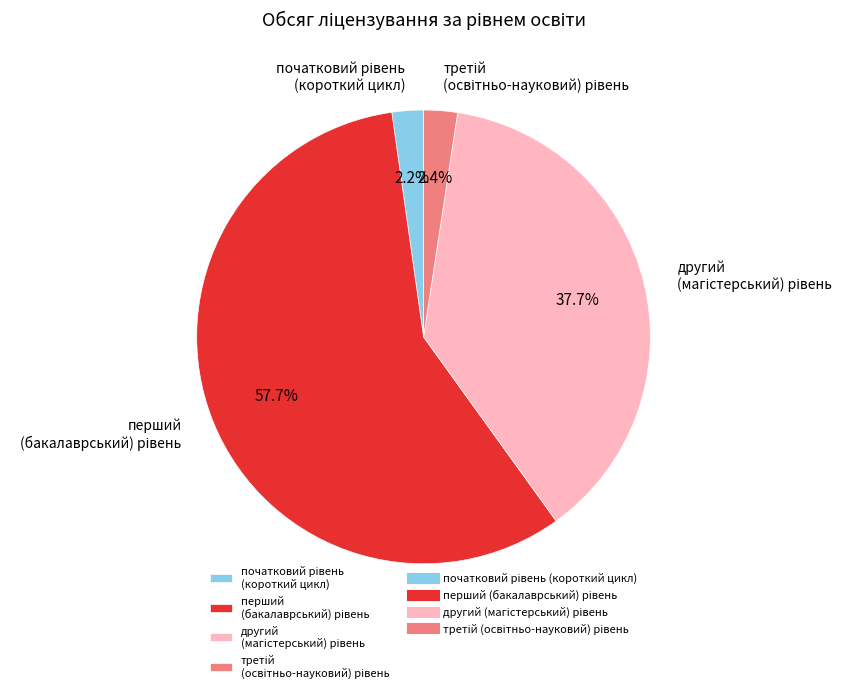

How many segments does this pie chart have?

4